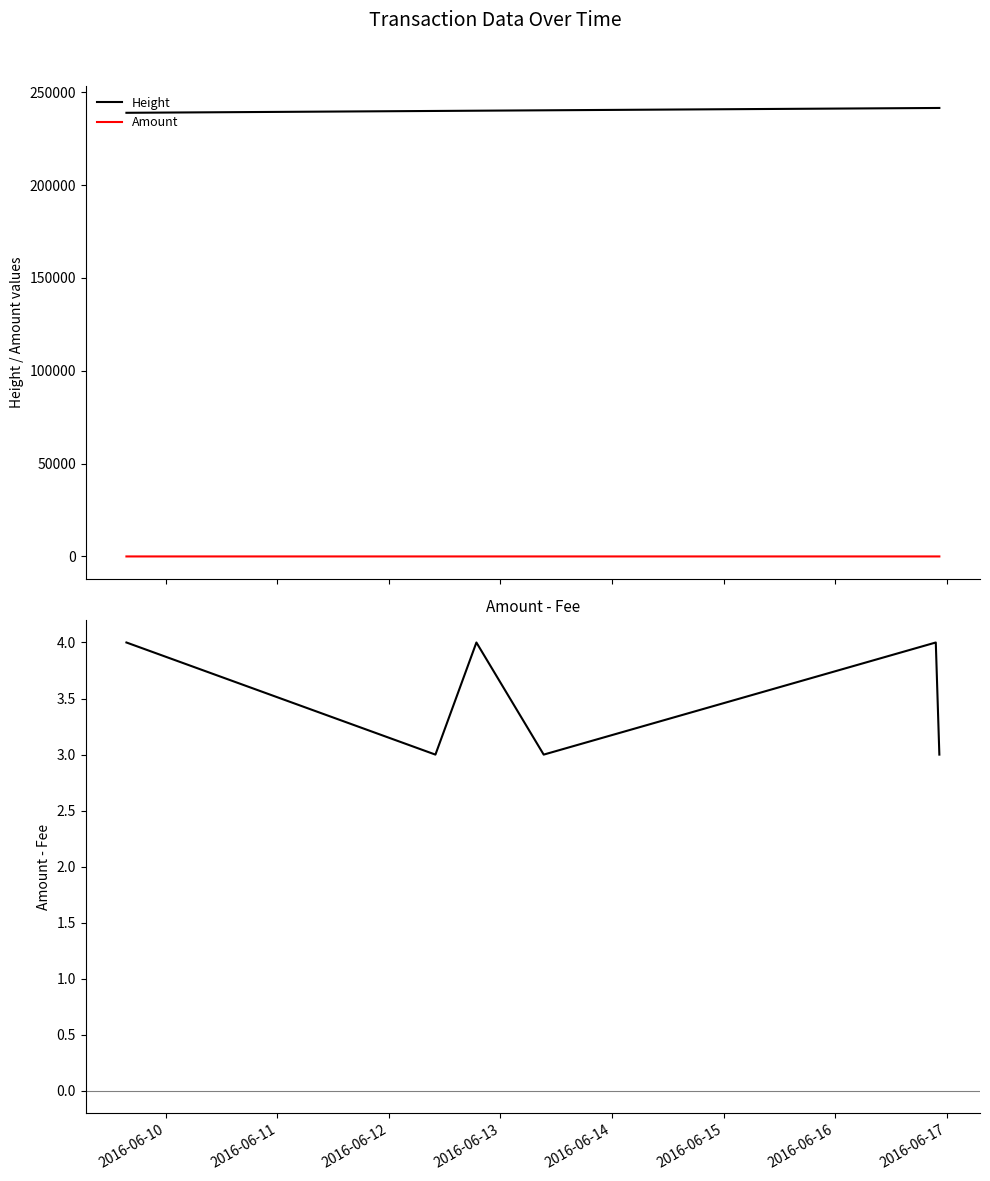

How many interior local peaks does the Difference (Amount - Fee) series have?

2